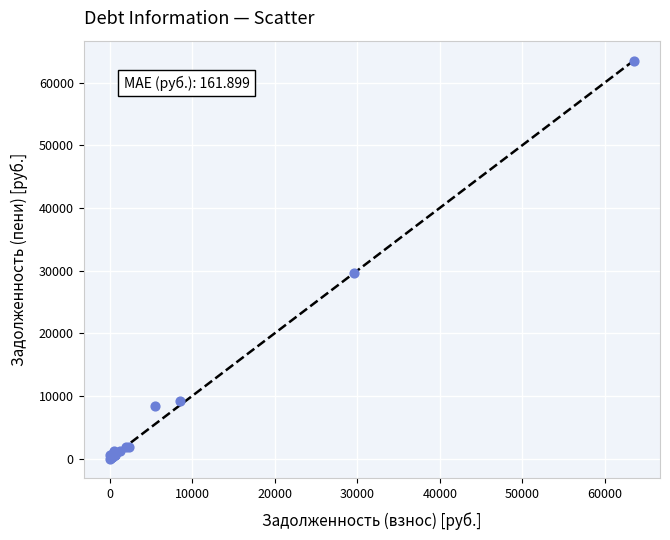

What Y value in the scatter plot is closest to 31756?

29653.0